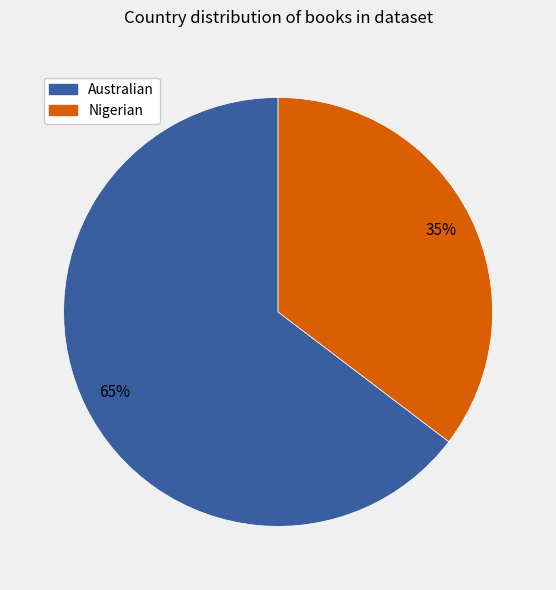

True or false: Australian accounts for 75% of the total.

False